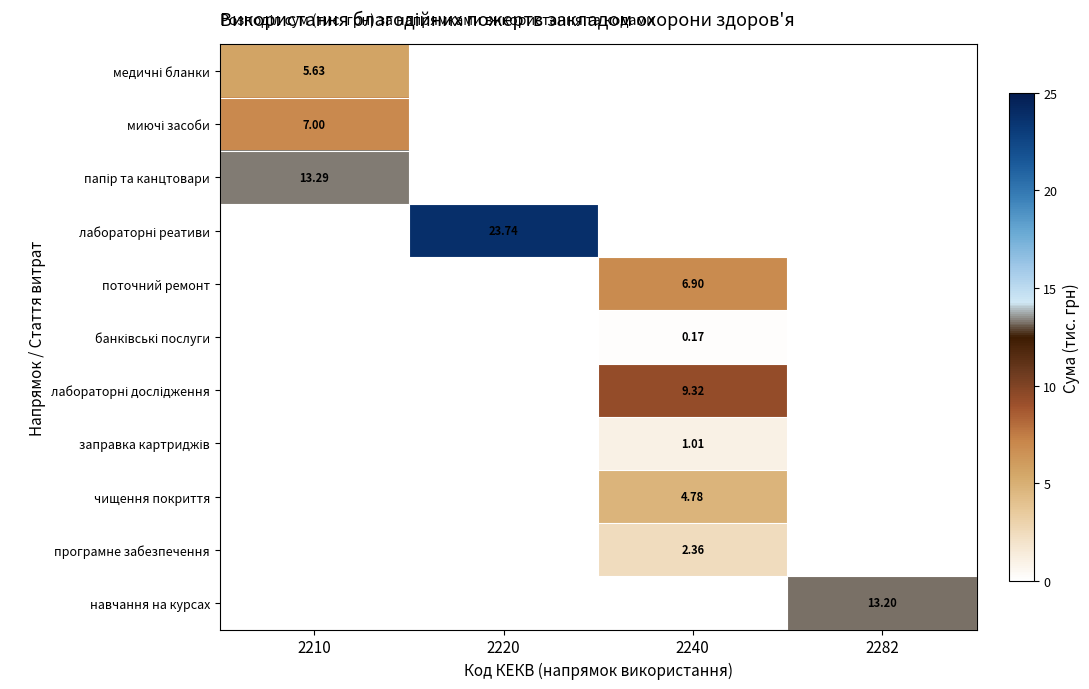

At how many categories does at least one series exceed 2?

4